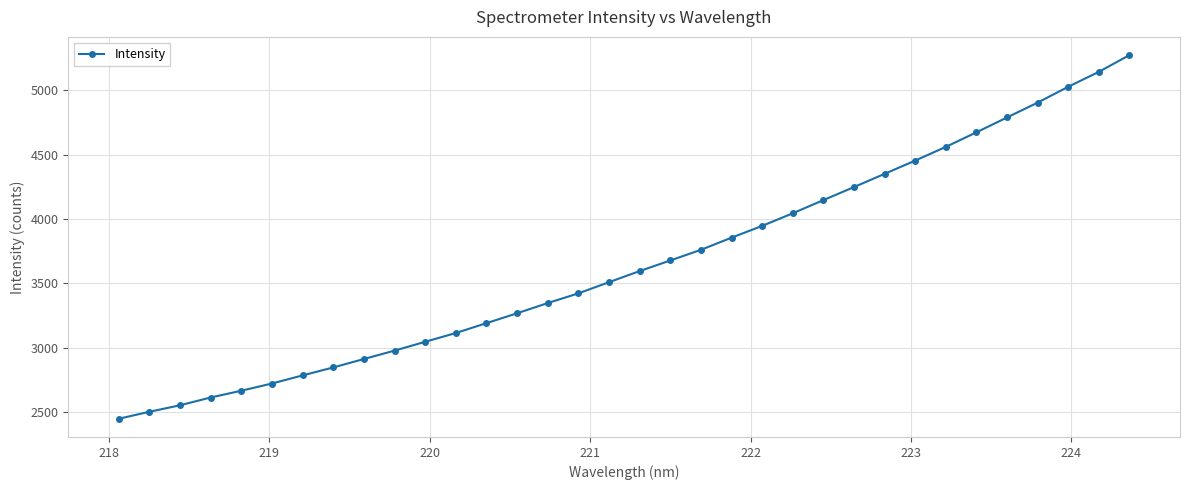

What is the difference between the maximum and minimum values?

2826.7